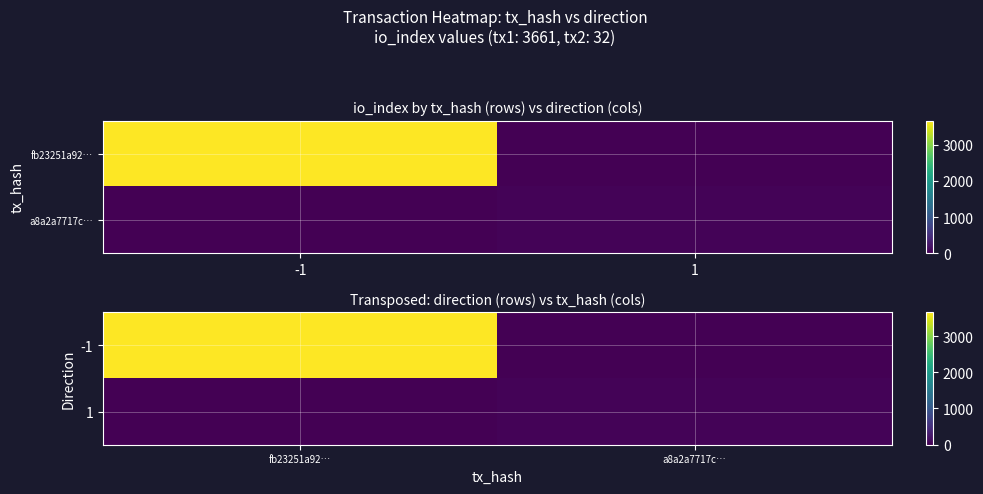

What is the approximate value of 1 at a8a2a7717c…?

32